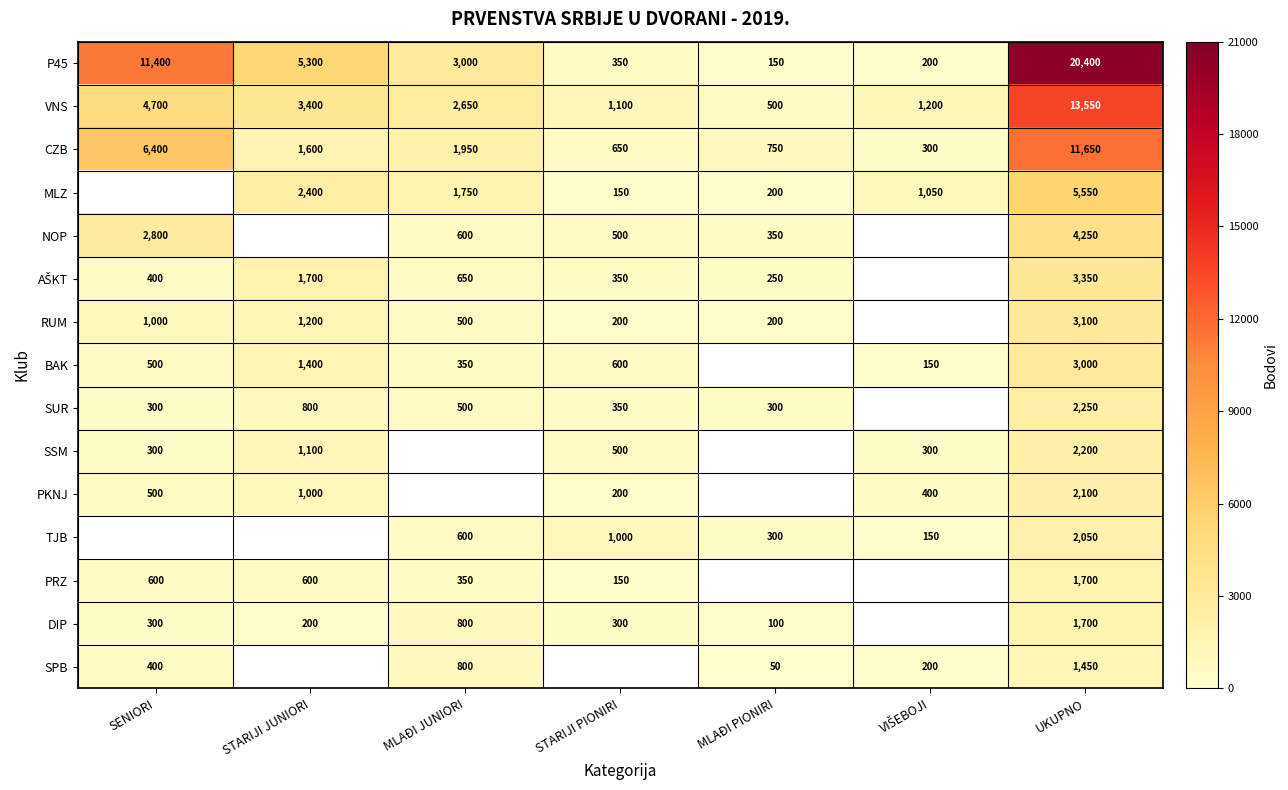

What is the maximum value for VNS?

13550